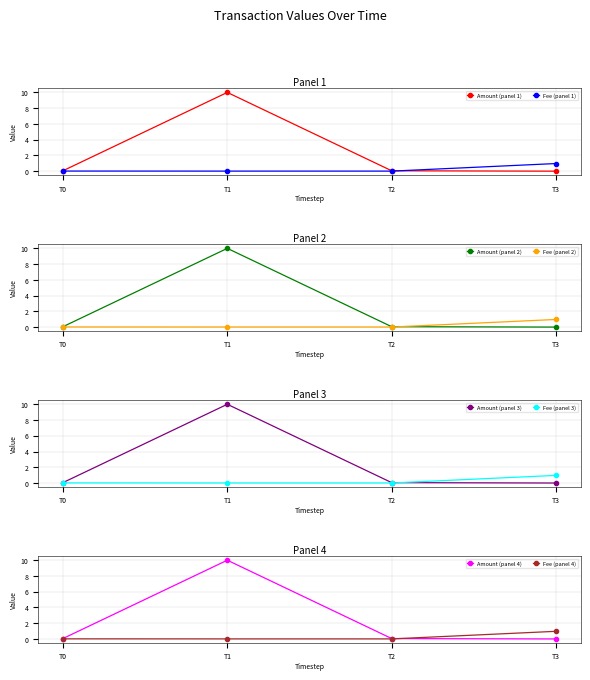

Which category has the highest value in the Amount (panel 1) series?

T1